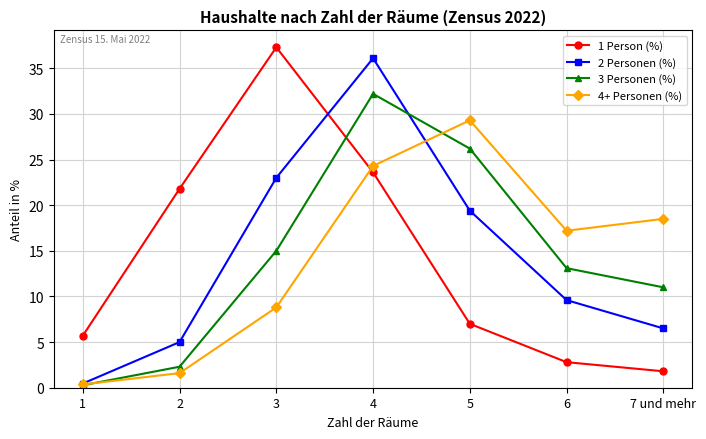

Reading left to right, what are all the values shown in this chart?

1 Person (%): 1=5.7	2=21.8	3=37.3	4=23.6	5=7.0	6=2.8	7 und mehr=1.8
2 Personen (%): 1=0.5	2=5.0	3=23.0	4=36.1	5=19.4	6=9.6	7 und mehr=6.5
3 Personen (%): 1=0.3	2=2.3	3=15.0	4=32.2	5=26.2	6=13.1	7 und mehr=11.0
4+ Personen (%): 1=0.4	2=1.6	3=8.8	4=24.3	5=29.3	6=17.2	7 und mehr=18.5